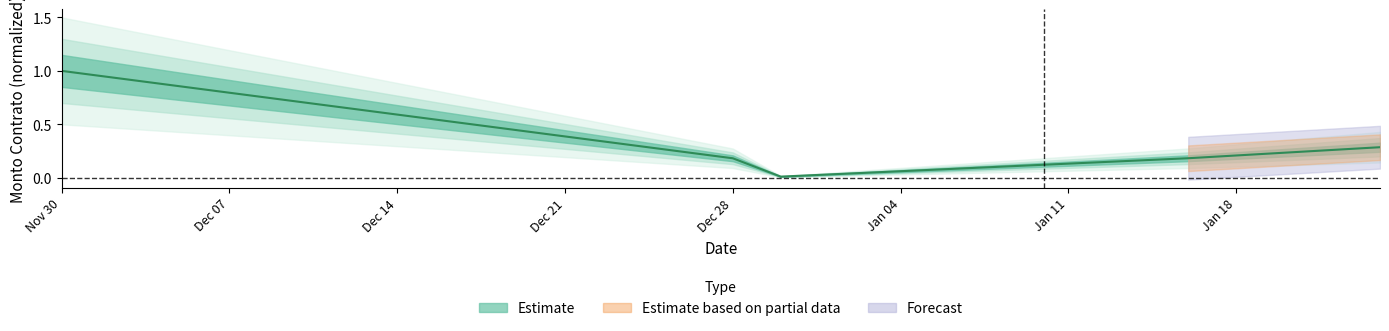

True or false: the data has more than 2 interior local peaks.

False